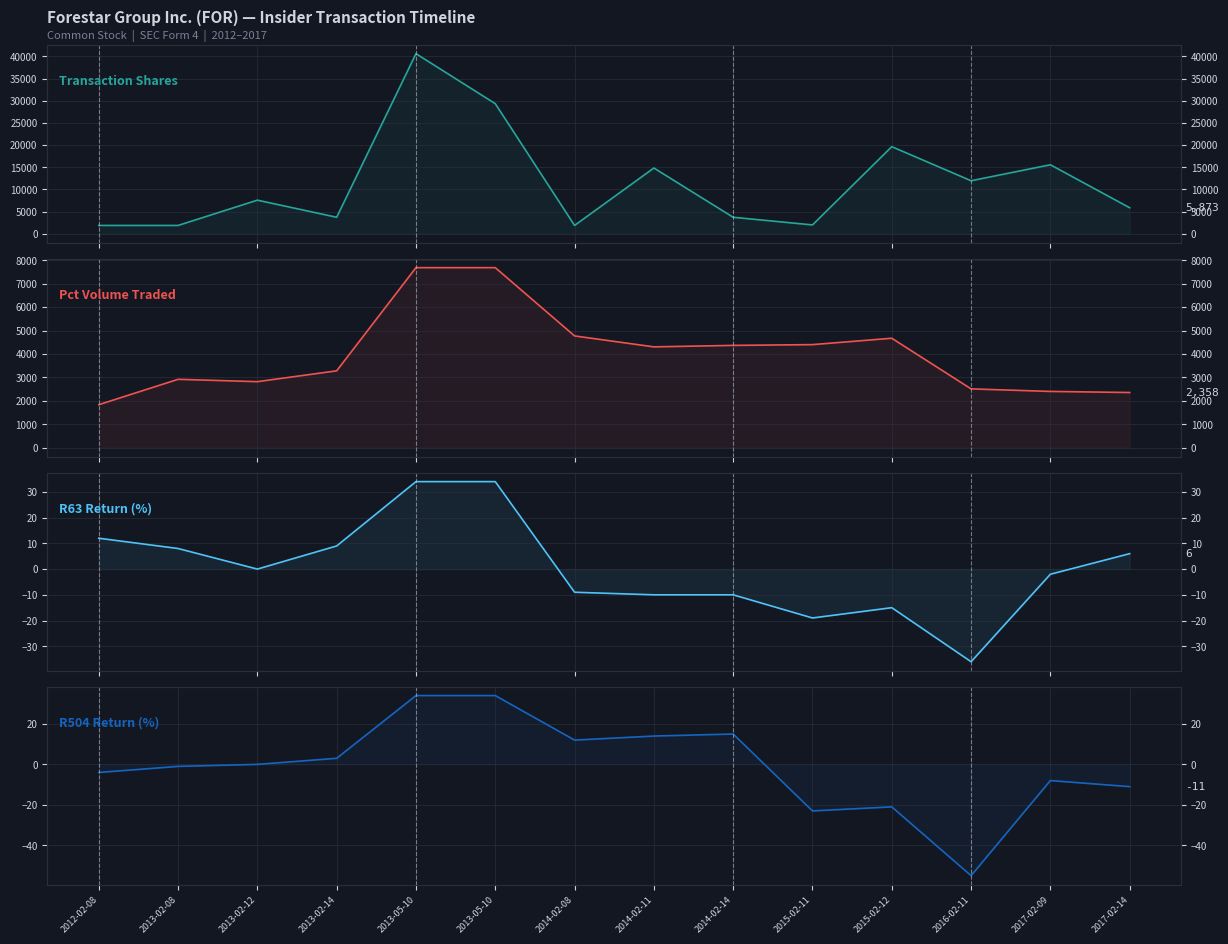

Which series has the largest range (max minus min)?

Transaction Shares